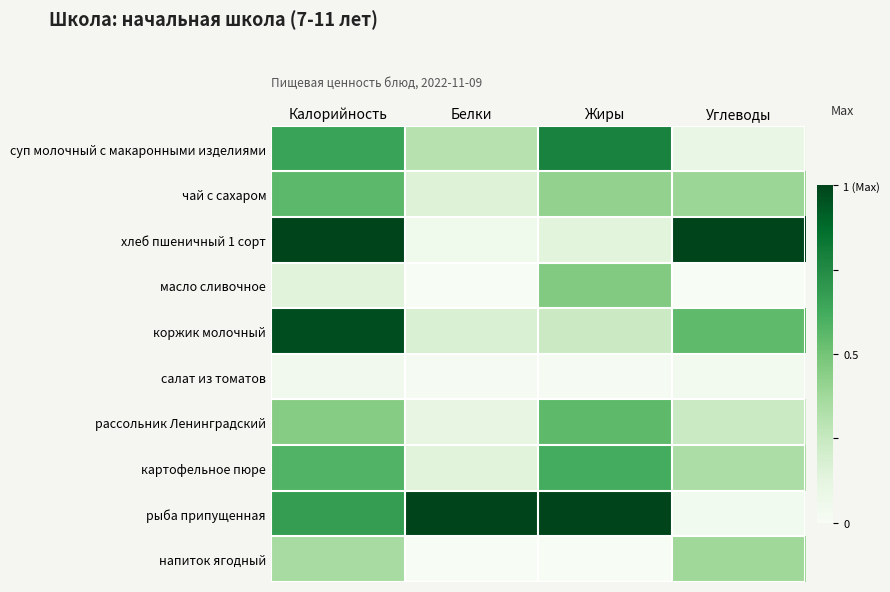

At how many categories does at least one series exceed 0?

4